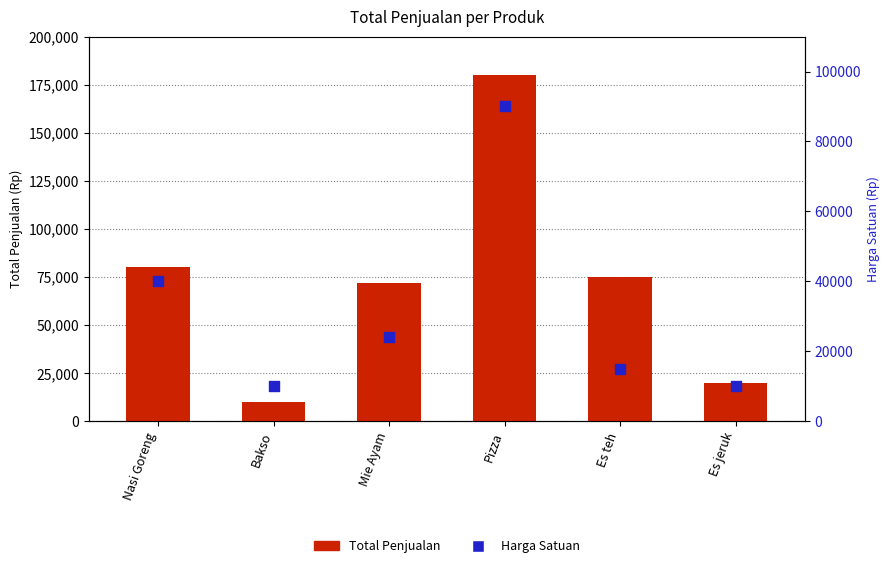

Which series reaches the maximum Y coordinate?

Total Penjualan